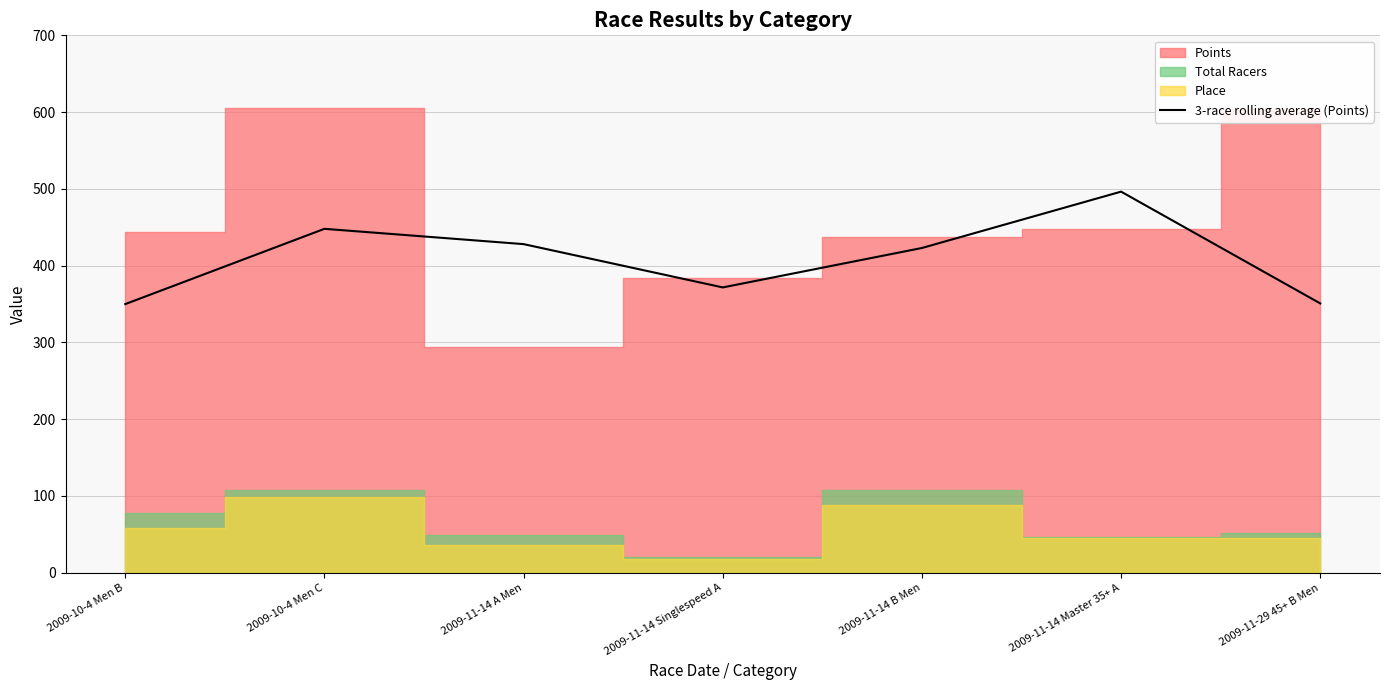

What is the maximum value for 3-race rolling average (Points)?

496.4